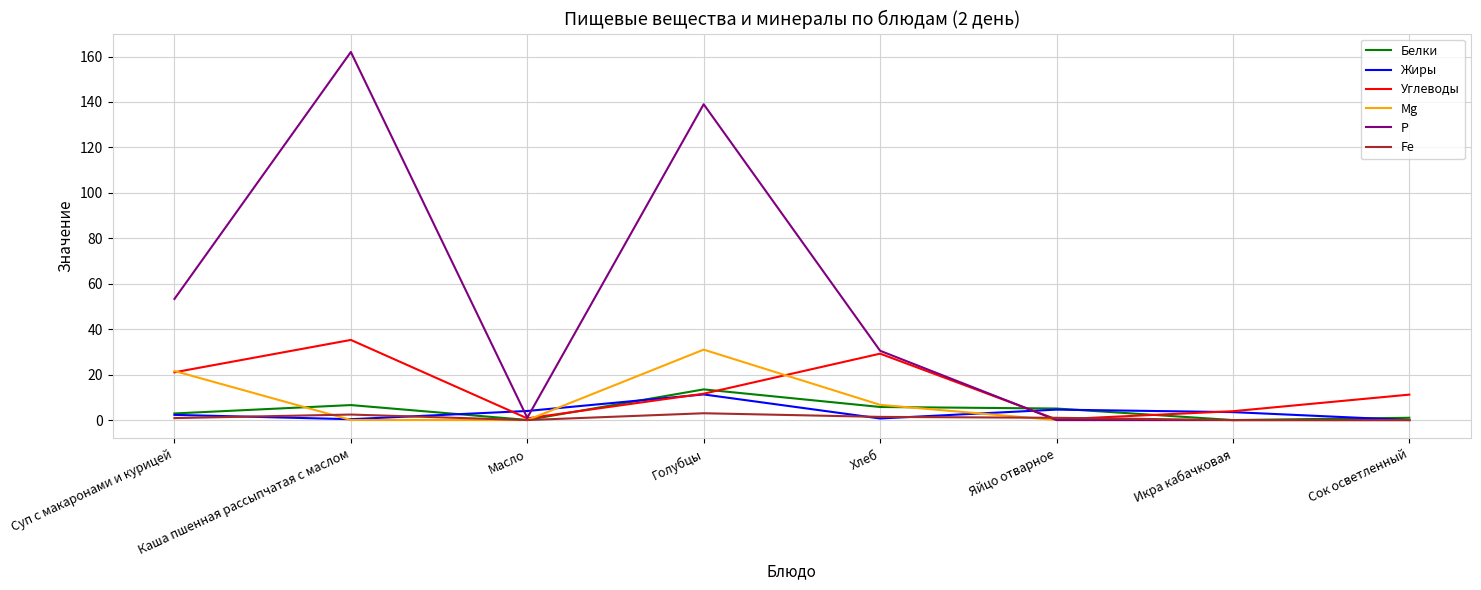

Is the value of Углеводы at Хлеб greater than the value of Mg at Каша пшенная рассыпчатая с маслом?

Yes